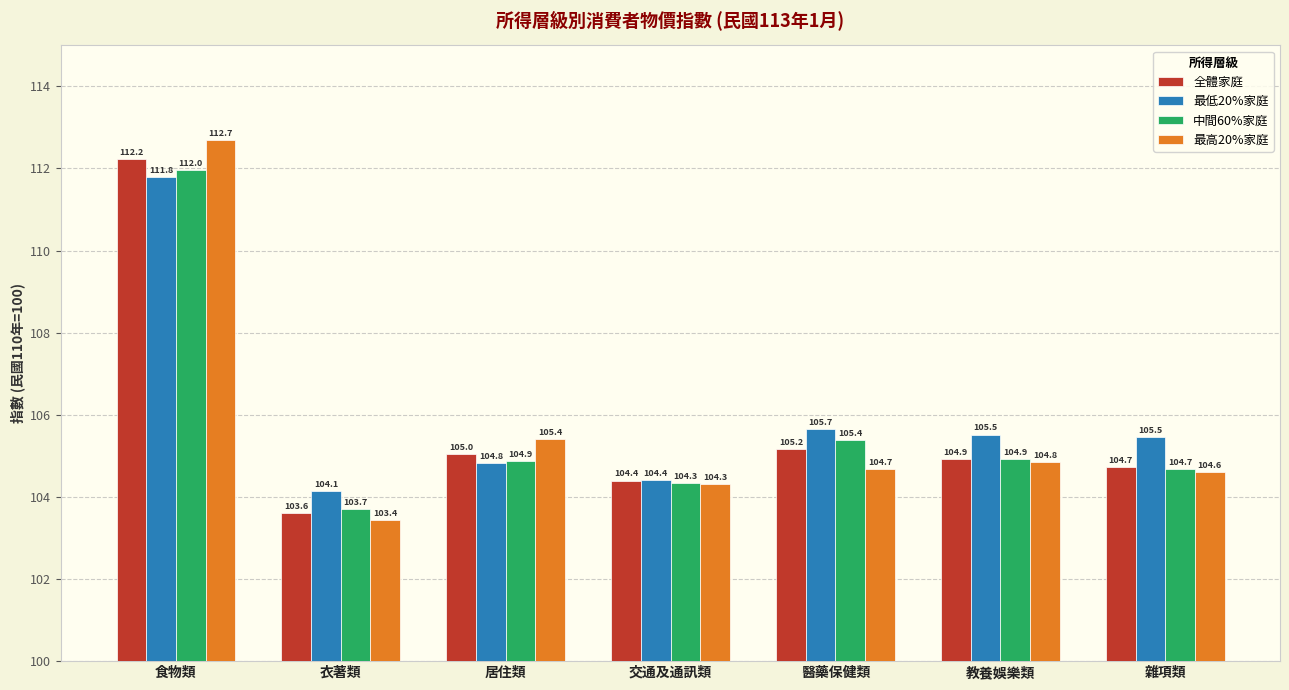

What are all the series names shown in the legend?

全體家庭, 最低20%家庭, 中間60%家庭, 最高20%家庭